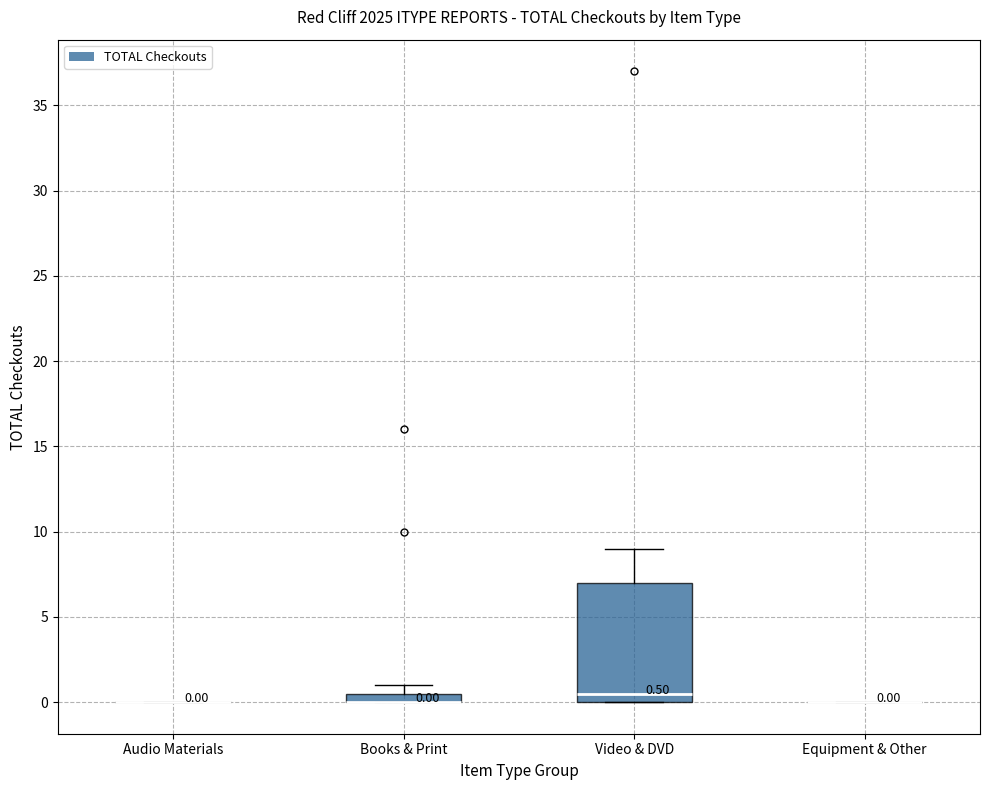

Which box is the tallest, from its lower edge to its upper edge?

Video & DVD